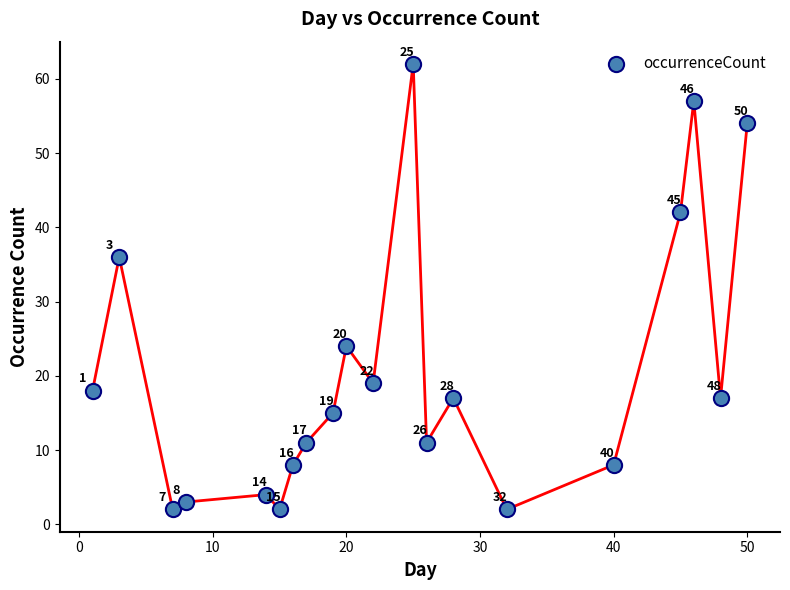

What Y value in the scatter plot is closest to 32?

36